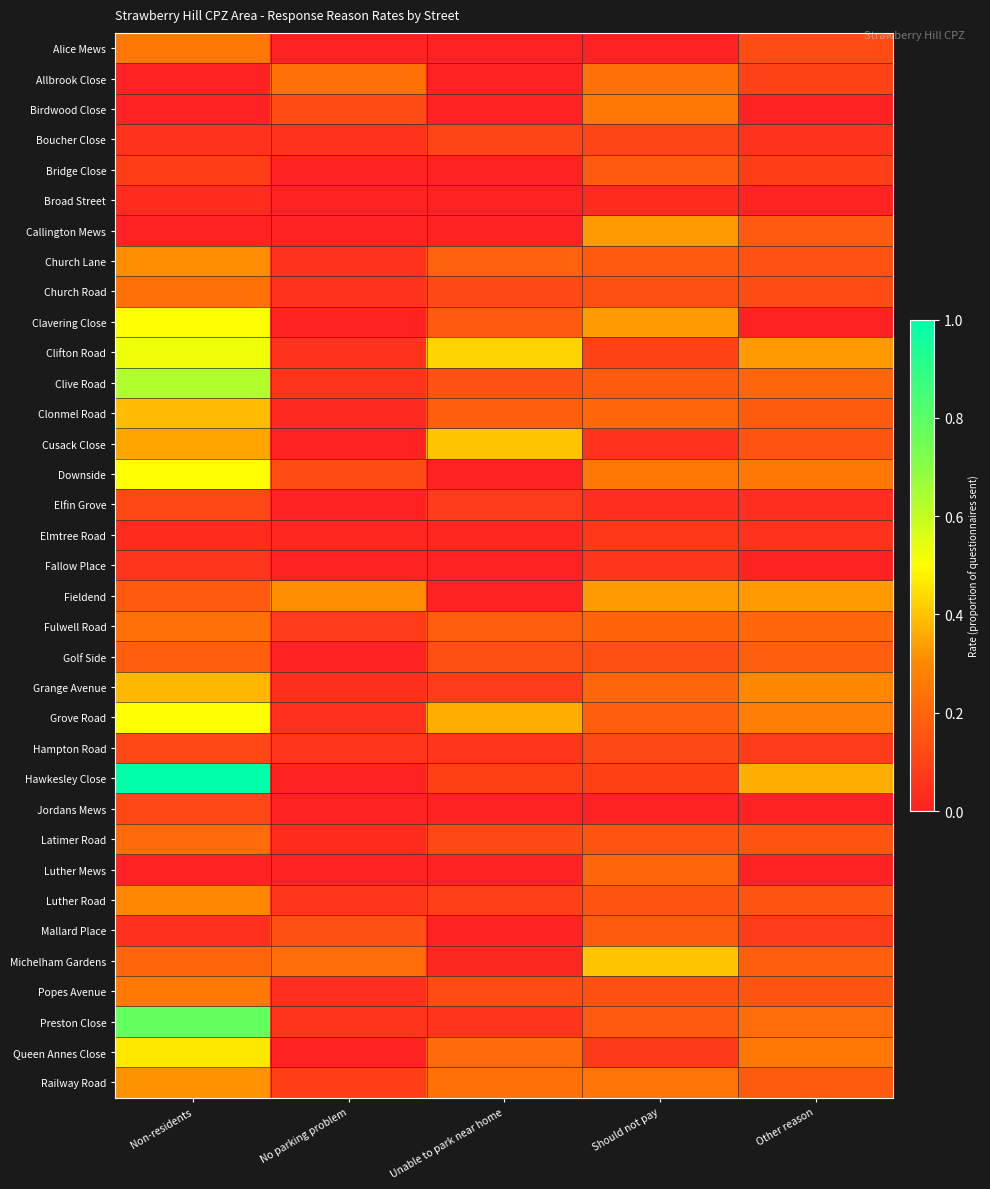

Reading left to right, extract all data points from this chart.

Alice Mews: Non-residents=0.2	No parking problem=0.0	Unable to park near home=0.0	Should not pay=0.0	Other reason=0.1
Allbrook Close: Non-residents=0.0	No parking problem=0.2	Unable to park near home=0.0	Should not pay=0.2	Other reason=0.1
Birdwood Close: Non-residents=0.0	No parking problem=0.1	Unable to park near home=0.0	Should not pay=0.2	Other reason=0.0
Boucher Close: Non-residents=0.1	No parking problem=0.1	Unable to park near home=0.1	Should not pay=0.1	Other reason=0.1
Bridge Close: Non-residents=0.1	No parking problem=0.0	Unable to park near home=0.0	Should not pay=0.2	Other reason=0.1
Broad Street: Non-residents=0.0	No parking problem=0.0	Unable to park near home=0.0	Should not pay=0.0	Other reason=0.0
Callington Mews: Non-residents=0.0	No parking problem=0.0	Unable to park near home=0.0	Should not pay=0.3	Other reason=0.2
Church Lane: Non-residents=0.3	No parking problem=0.0	Unable to park near home=0.2	Should not pay=0.2	Other reason=0.1
Church Road: Non-residents=0.2	No parking problem=0.0	Unable to park near home=0.1	Should not pay=0.1	Other reason=0.1
Clavering Close: Non-residents=0.5	No parking problem=0.0	Unable to park near home=0.2	Should not pay=0.3	Other reason=0.0
Clifton Road: Non-residents=0.5	No parking problem=0.0	Unable to park near home=0.4	Should not pay=0.1	Other reason=0.3
Clive Road: Non-residents=0.6	No parking problem=0.1	Unable to park near home=0.1	Should not pay=0.2	Other reason=0.2
Clonmel Road: Non-residents=0.4	No parking problem=0.0	Unable to park near home=0.2	Should not pay=0.2	Other reason=0.2
Cusack Close: Non-residents=0.3	No parking problem=0.0	Unable to park near home=0.4	Should not pay=0.1	Other reason=0.1
Downside: Non-residents=0.5	No parking problem=0.1	Unable to park near home=0.0	Should not pay=0.2	Other reason=0.2
Elfin Grove: Non-residents=0.1	No parking problem=0.0	Unable to park near home=0.1	Should not pay=0.0	Other reason=0.0
Elmtree Road: Non-residents=0.0	No parking problem=0.0	Unable to park near home=0.0	Should not pay=0.1	Other reason=0.1
Fallow Place: Non-residents=0.1	No parking problem=0.0	Unable to park near home=0.0	Should not pay=0.1	Other reason=0.0
Fieldend: Non-residents=0.2	No parking problem=0.3	Unable to park near home=0.0	Should not pay=0.3	Other reason=0.3
Fulwell Road: Non-residents=0.2	No parking problem=0.1	Unable to park near home=0.2	Should not pay=0.2	Other reason=0.2
Golf Side: Non-residents=0.2	No parking problem=0.0	Unable to park near home=0.1	Should not pay=0.1	Other reason=0.2
Grange Avenue: Non-residents=0.4	No parking problem=0.0	Unable to park near home=0.1	Should not pay=0.2	Other reason=0.3
Grove Road: Non-residents=0.5	No parking problem=0.0	Unable to park near home=0.4	Should not pay=0.2	Other reason=0.3
Hampton Road: Non-residents=0.1	No parking problem=0.1	Unable to park near home=0.1	Should not pay=0.1	Other reason=0.1
Hawkesley Close: Non-residents=1.0	No parking problem=0.0	Unable to park near home=0.1	Should not pay=0.1	Other reason=0.4
Jordans Mews: Non-residents=0.1	No parking problem=0.0	Unable to park near home=0.0	Should not pay=0.0	Other reason=0.0
Latimer Road: Non-residents=0.2	No parking problem=0.0	Unable to park near home=0.1	Should not pay=0.2	Other reason=0.2
Luther Mews: Non-residents=0.0	No parking problem=0.0	Unable to park near home=0.0	Should not pay=0.2	Other reason=0.0
Luther Road: Non-residents=0.3	No parking problem=0.1	Unable to park near home=0.1	Should not pay=0.1	Other reason=0.1
Mallard Place: Non-residents=0.0	No parking problem=0.1	Unable to park near home=0.0	Should not pay=0.2	Other reason=0.1
Michelham Gardens: Non-residents=0.2	No parking problem=0.2	Unable to park near home=0.0	Should not pay=0.4	Other reason=0.2
Popes Avenue: Non-residents=0.3	No parking problem=0.0	Unable to park near home=0.1	Should not pay=0.1	Other reason=0.1
Preston Close: Non-residents=0.8	No parking problem=0.1	Unable to park near home=0.1	Should not pay=0.2	Other reason=0.2
Queen Annes Close: Non-residents=0.5	No parking problem=0.0	Unable to park near home=0.2	Should not pay=0.1	Other reason=0.2
Railway Road: Non-residents=0.3	No parking problem=0.1	Unable to park near home=0.2	Should not pay=0.2	Other reason=0.2